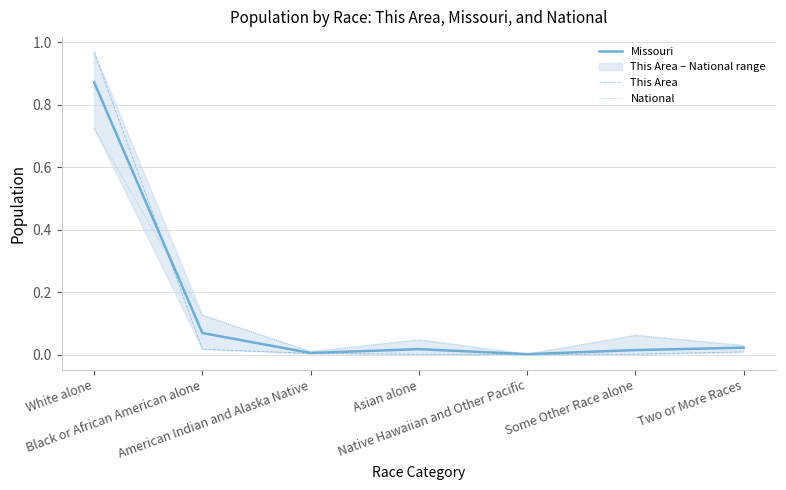

How many times do This Area and National cross each other?

1